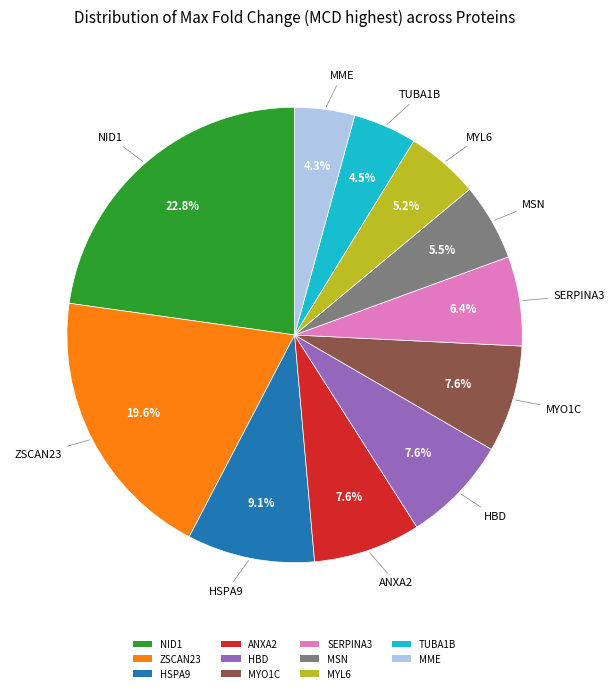

Is there any slice that represents more than half of the pie?

No